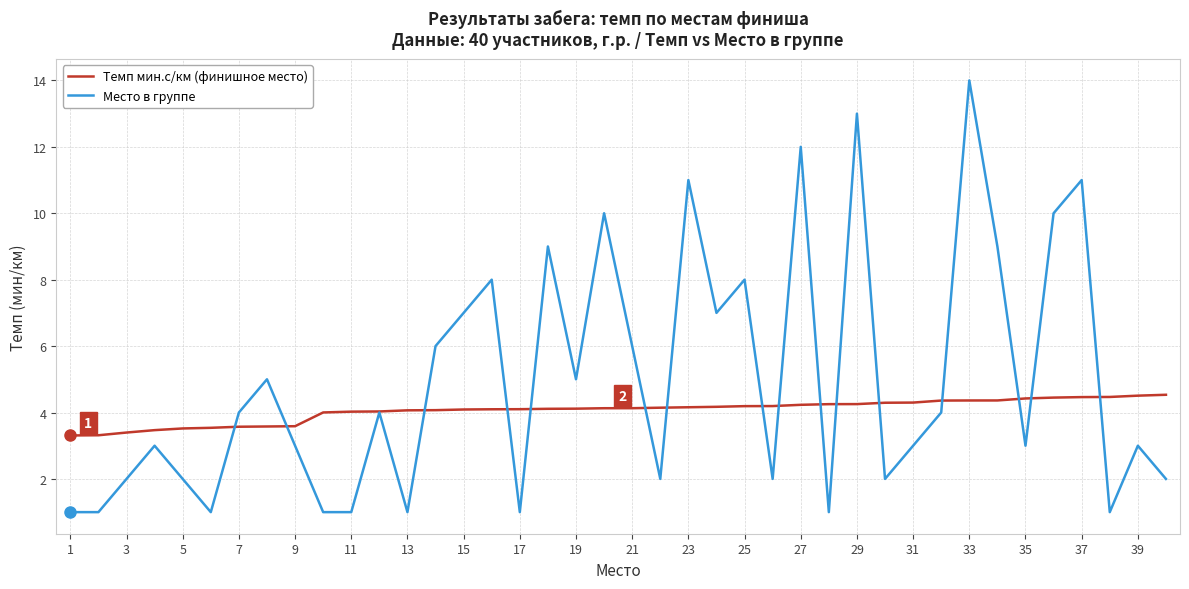

Rank the series by their average value, from lowest to highest.

Темп мин.с/км (финишное место), Место в группе